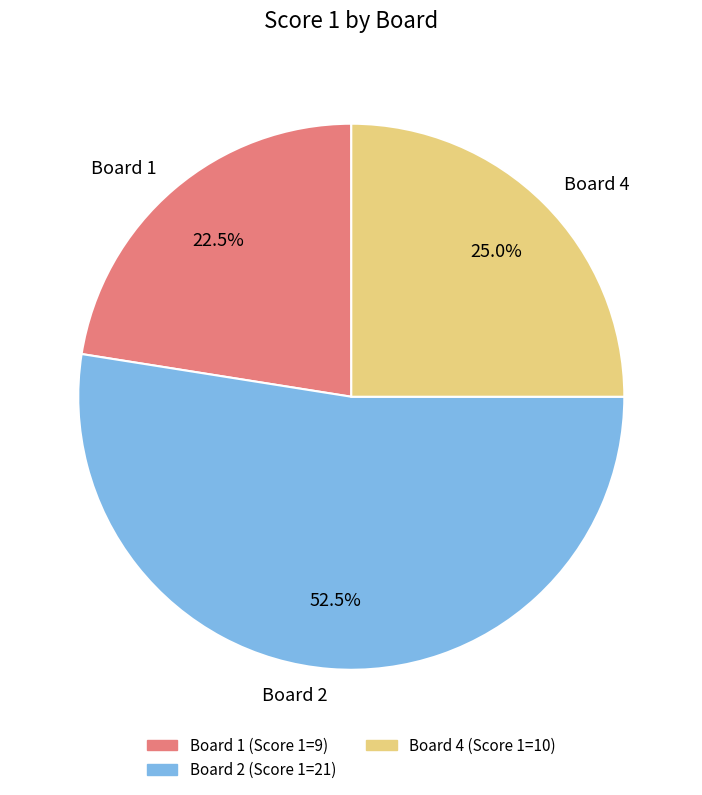

What is the ratio of the value at Board 4 to the value at Board 2?

0.5